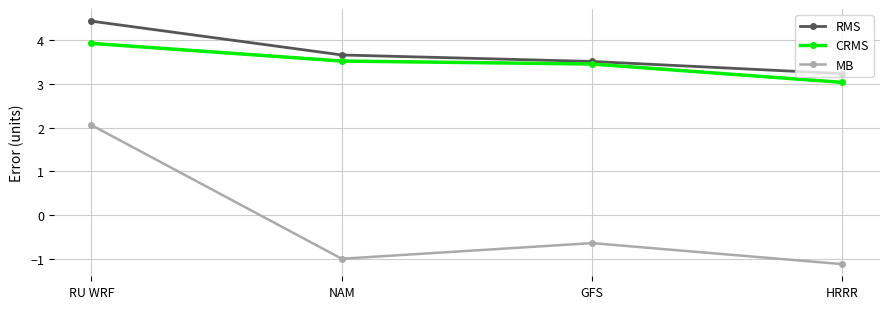

Reading left to right, extract all data points from this chart.

RMS: RU WRF=4.4	NAM=3.7	GFS=3.5	HRRR=3.2
CRMS: RU WRF=3.9	NAM=3.5	GFS=3.5	HRRR=3.0
MB: RU WRF=2.1	NAM=-1.0	GFS=-0.6	HRRR=-1.1